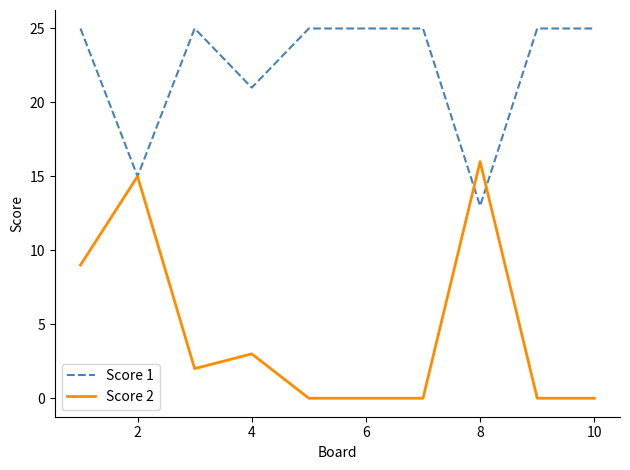

What is the lowest value of the Score 1 series?

13